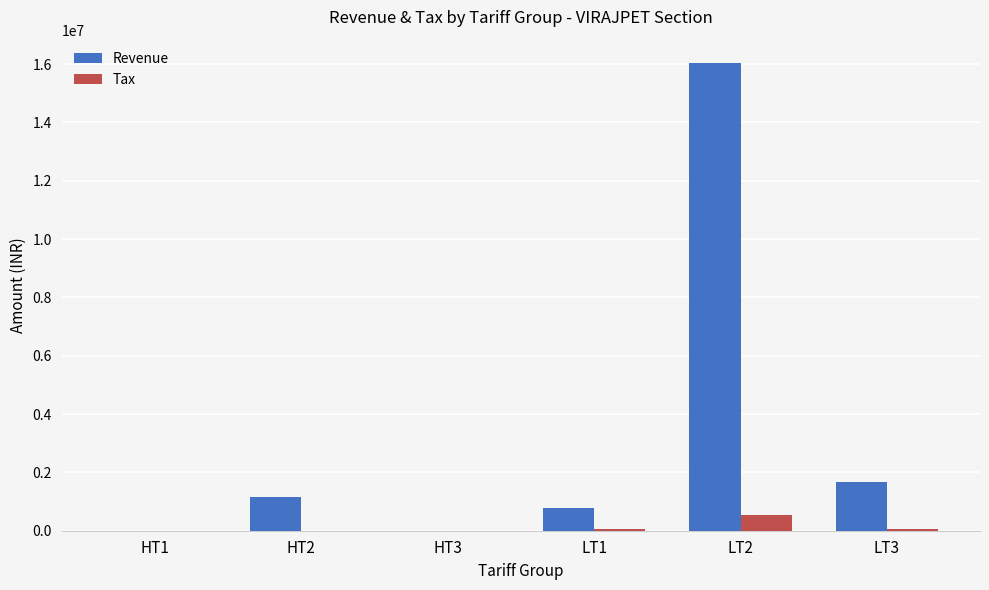

What is the difference between the Tax values at HT3 and HT2?

6987.8